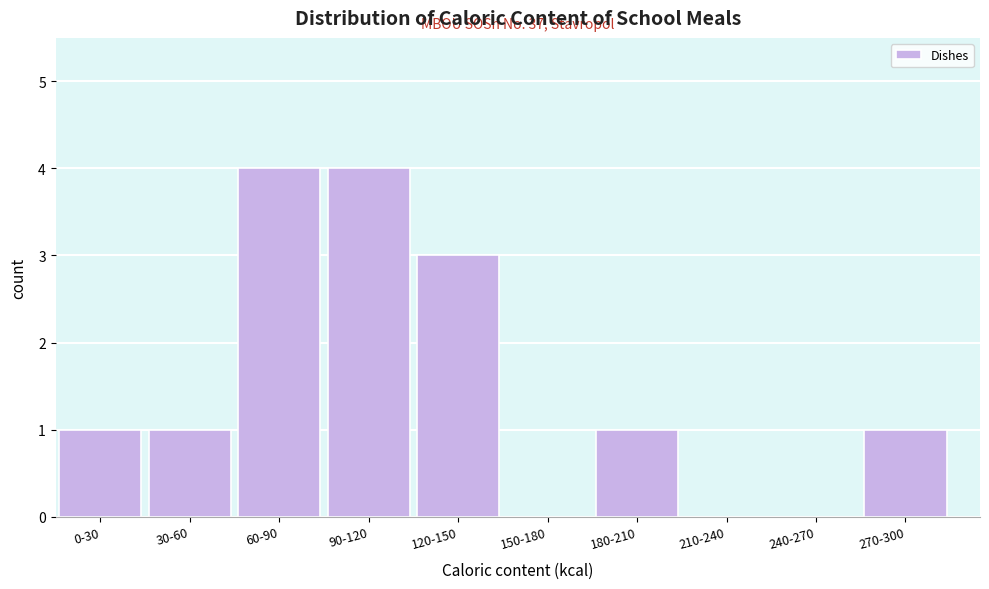

Reading right to left, list all the values displayed in this chart.

270-300=1	240-270=0	210-240=0	180-210=1	150-180=0	120-150=3	90-120=4	60-90=4	30-60=1	0-30=1